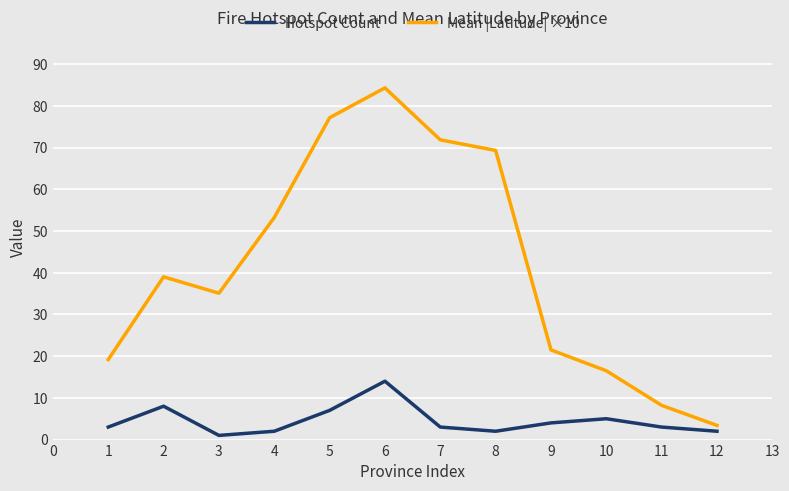

What is the smallest value displayed?

1.0